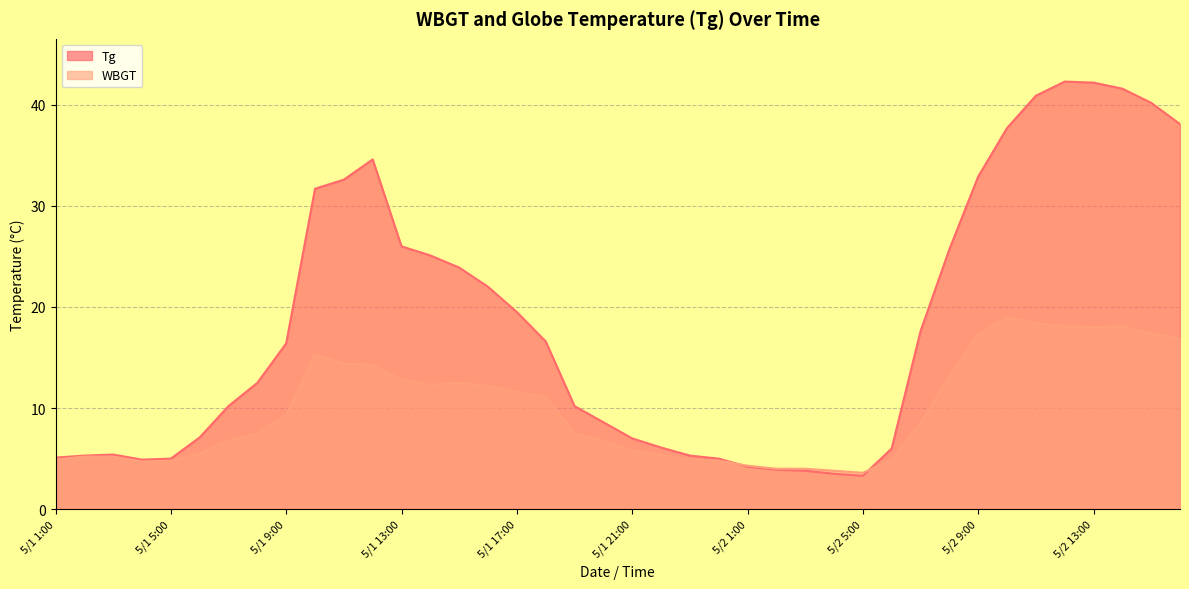

How many intersections are there between Tg and WBGT?

2